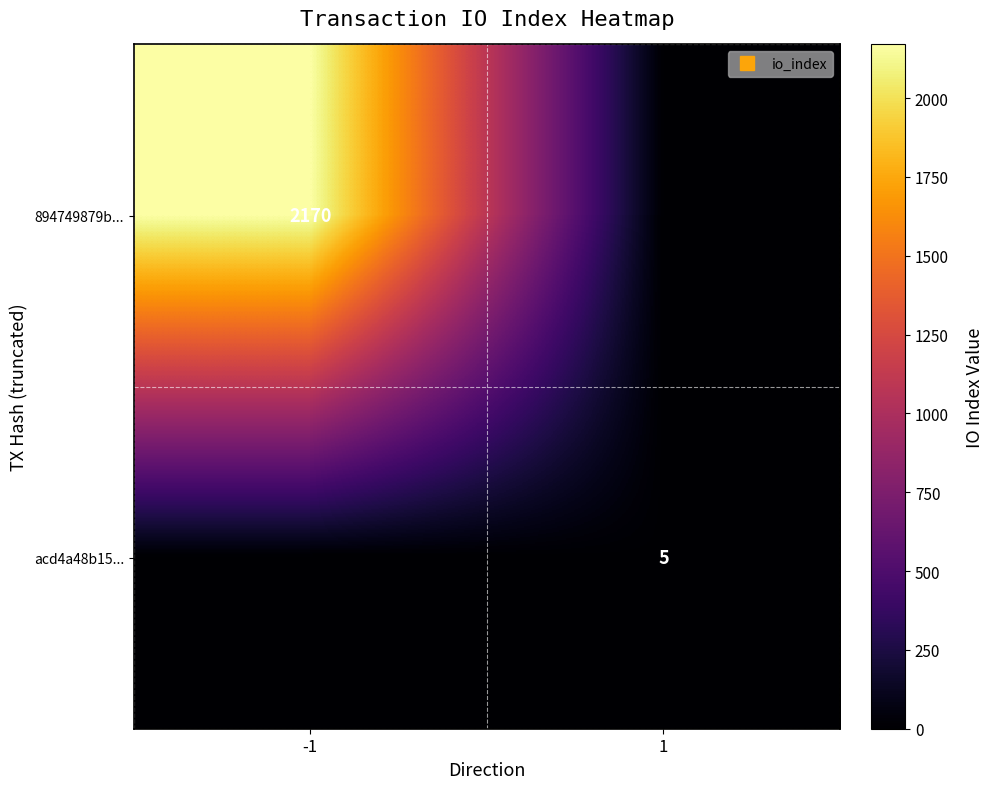

Which category has the lowest value in the acd4a48b15... series?

-1